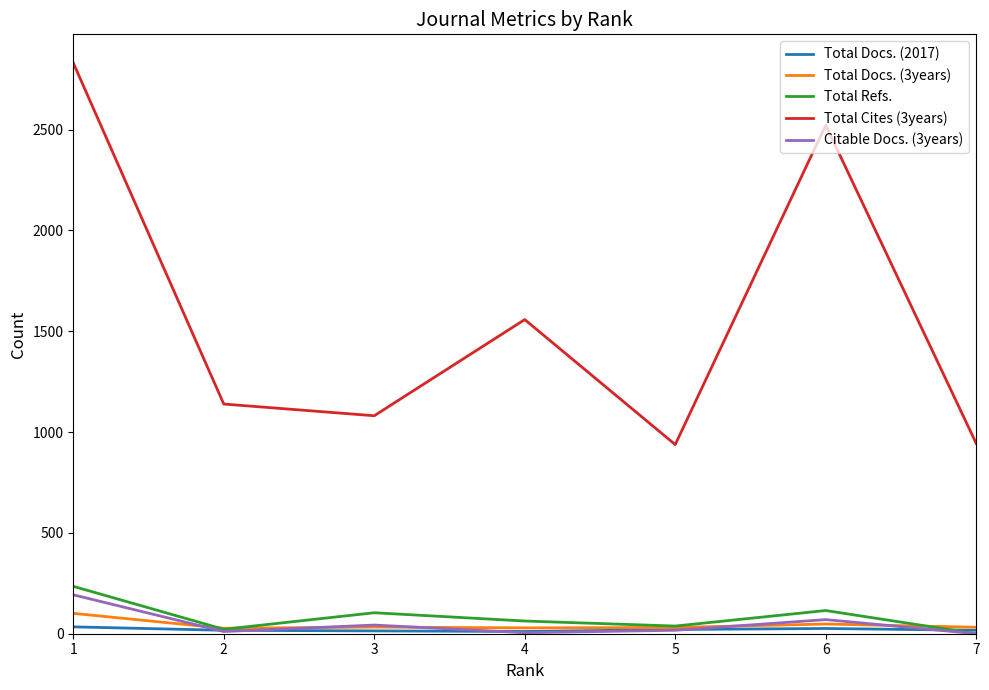

What is the greatest value displayed?

2831